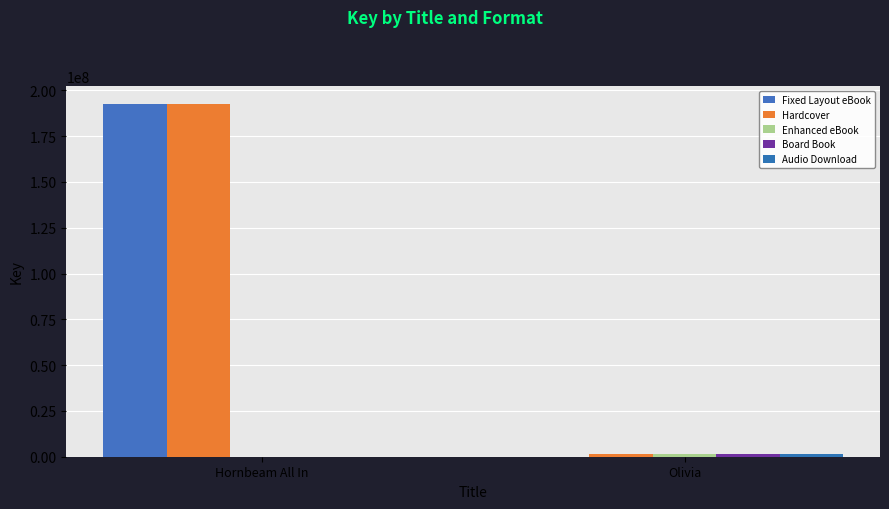

Which series changed the most between Hornbeam All In and Olivia?

Fixed Layout eBook